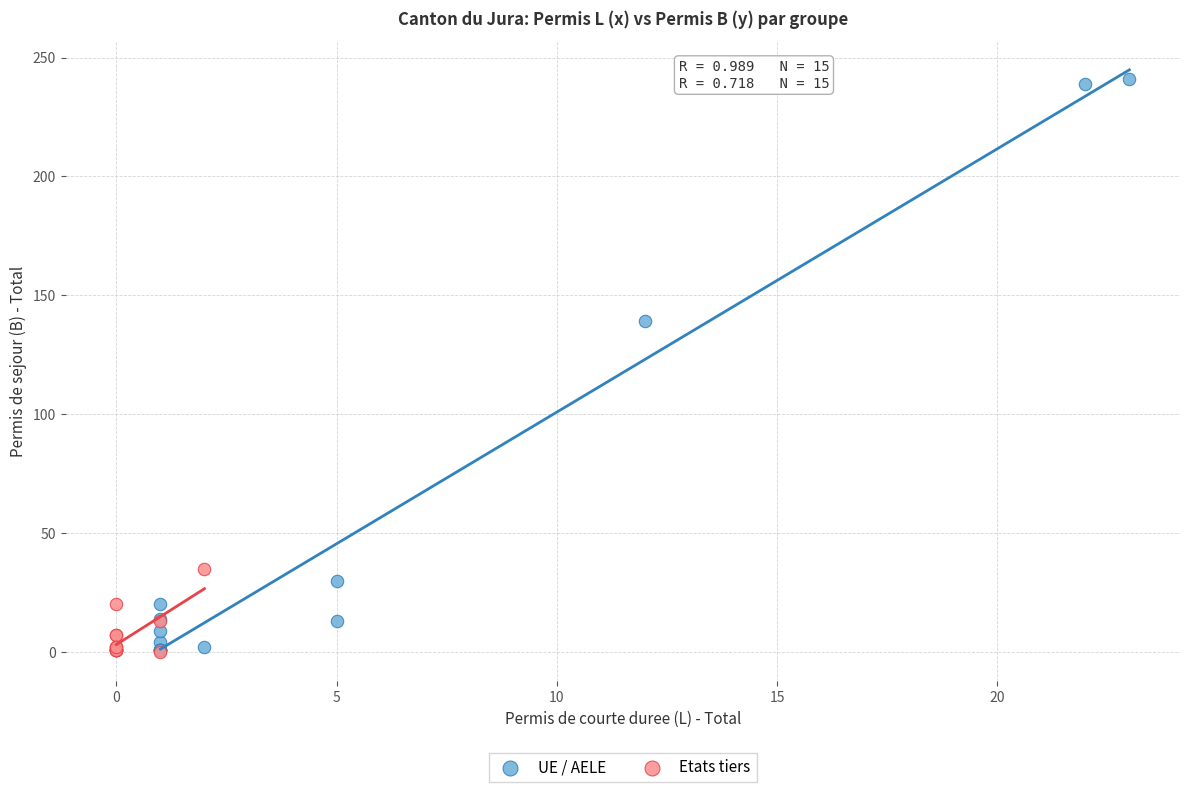

Which series has the largest Y range (max minus min)?

UE / AELE